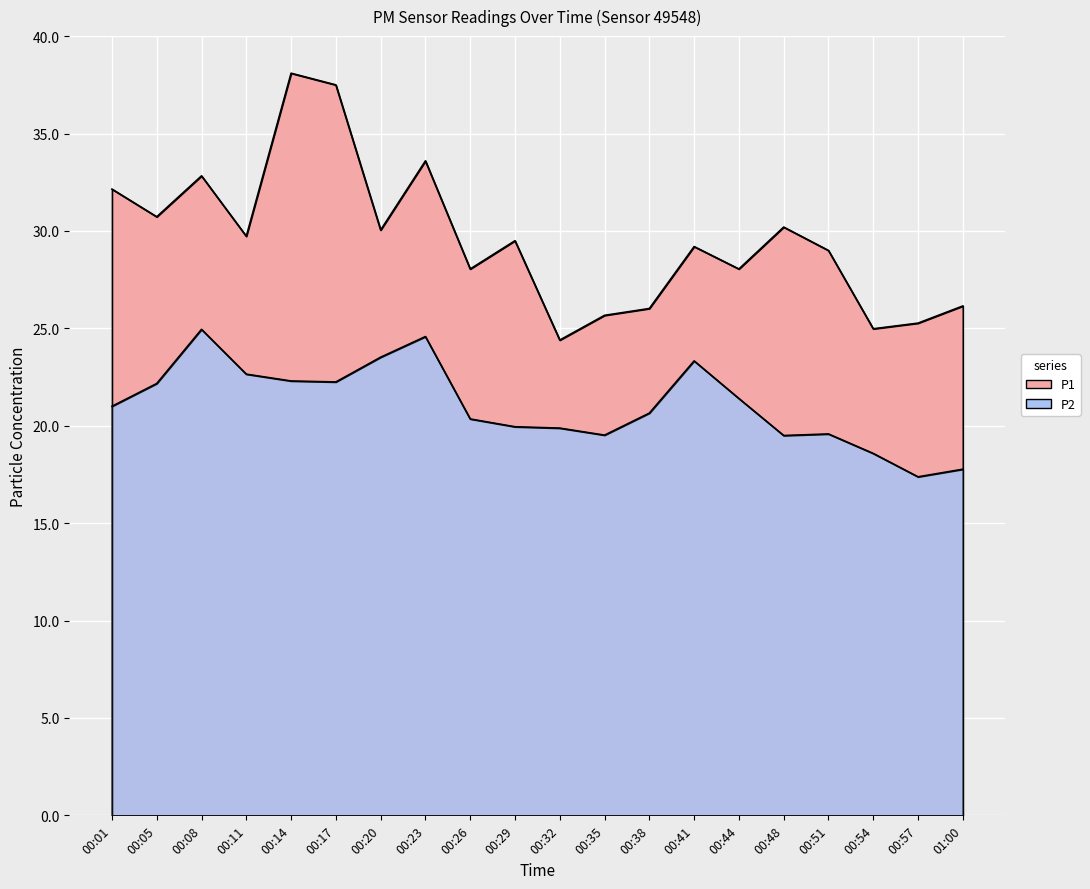

Rank the series at 00:08 from highest to lowest value.

P1, P2